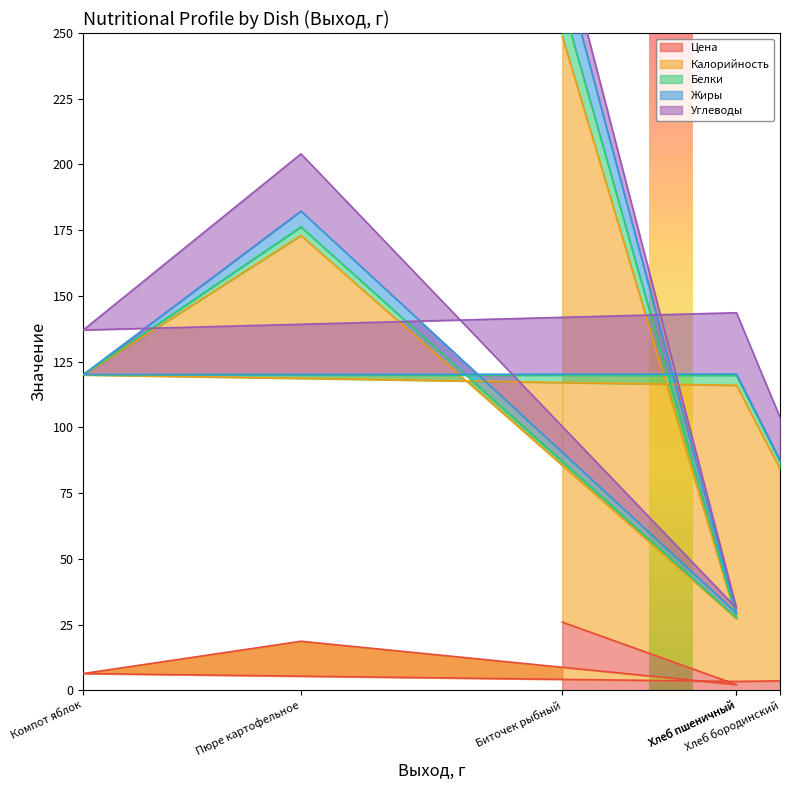

What is the approximate value of Цена at Компот яблок?

6.4